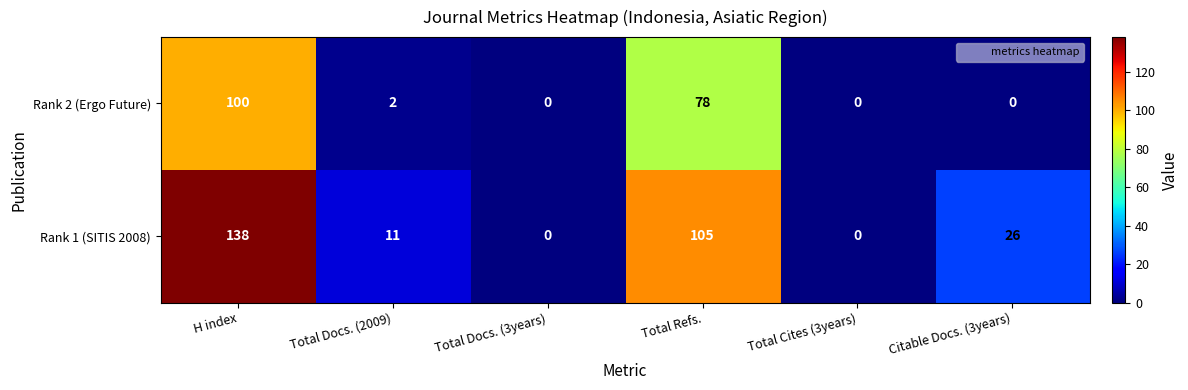

Reading right to left, what are all the values shown in this chart?

Rank 2 (Ergo Future): Citable Docs. (3years)=0	Total Cites (3years)=0	Total Refs.=78	Total Docs. (3years)=0	Total Docs. (2009)=2	H index=100
Rank 1 (SITIS 2008): Citable Docs. (3years)=26	Total Cites (3years)=0	Total Refs.=105	Total Docs. (3years)=0	Total Docs. (2009)=11	H index=138